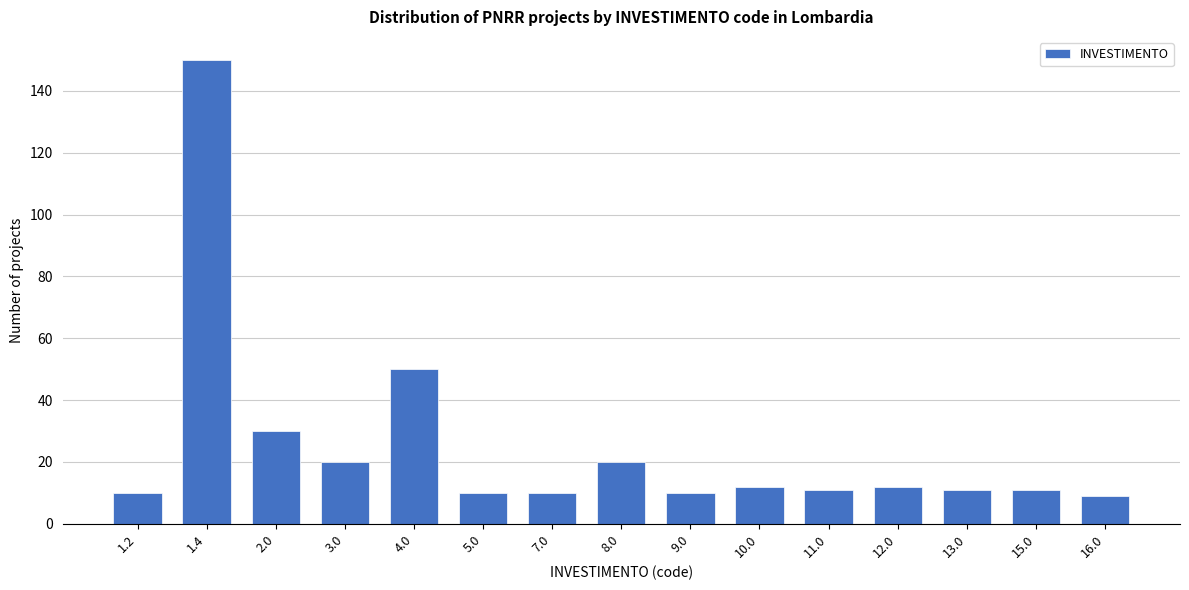

Reading left to right, list all the values displayed in this chart.

10	150	30	20	50	10	10	20	10	12	11	12	11	11	9